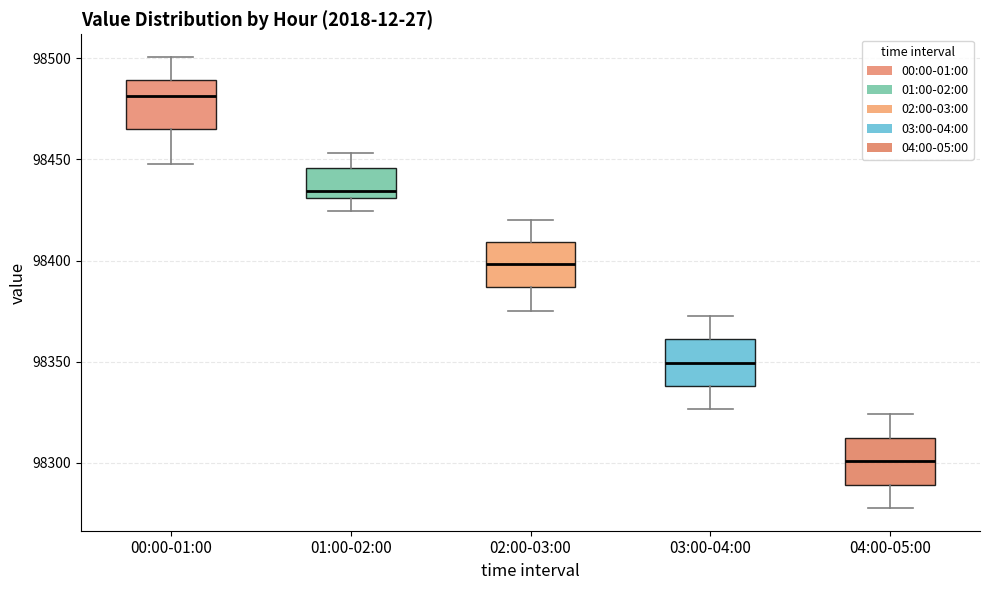

Reading left to right, transcribe this box plot: for each box, give where its median line is, the range the box spans, and where its two whiskers end, as read against the y-axis. The values are not printed on the chart, so give them approximately, as read against the axis.

00:00-01:00: median 98480, box 98465 to 98490, whiskers 98450 to 98500
01:00-02:00: median 98435, box 98430 to 98445, whiskers 98425 to 98455
02:00-03:00: median 98400, box 98385 to 98410, whiskers 98375 to 98420
03:00-04:00: median 98350, box 98340 to 98360, whiskers 98325 to 98375
04:00-05:00: median 98300, box 98290 to 98310, whiskers 98280 to 98325